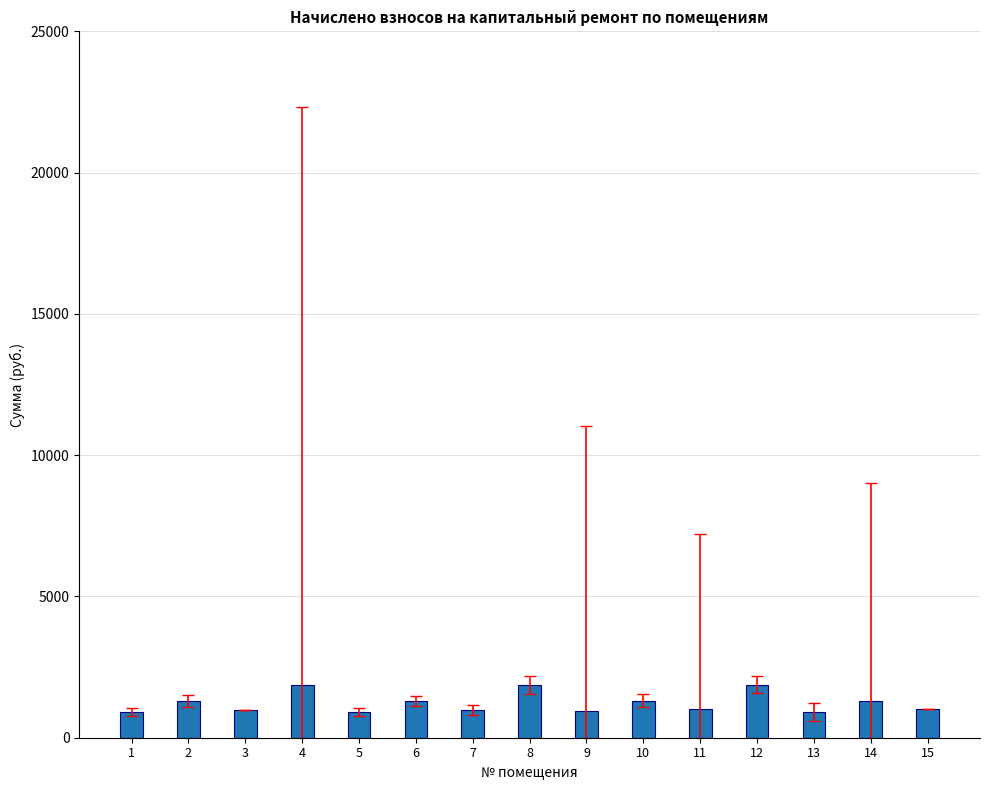

What is the value of the 12th bar from the left?

1882.6